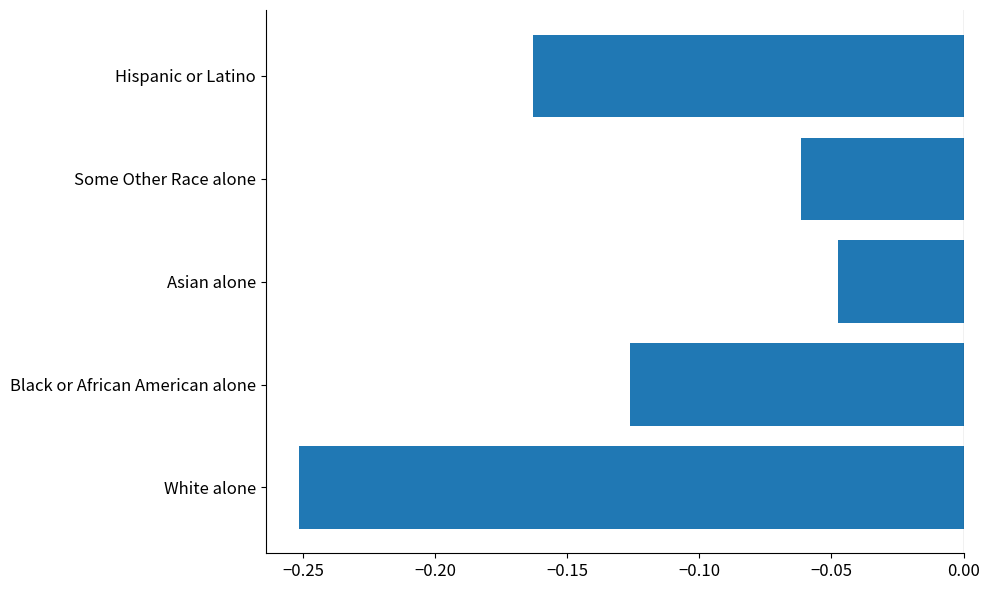

True or false: the data shows -0.2 at Black or African American alone.

False